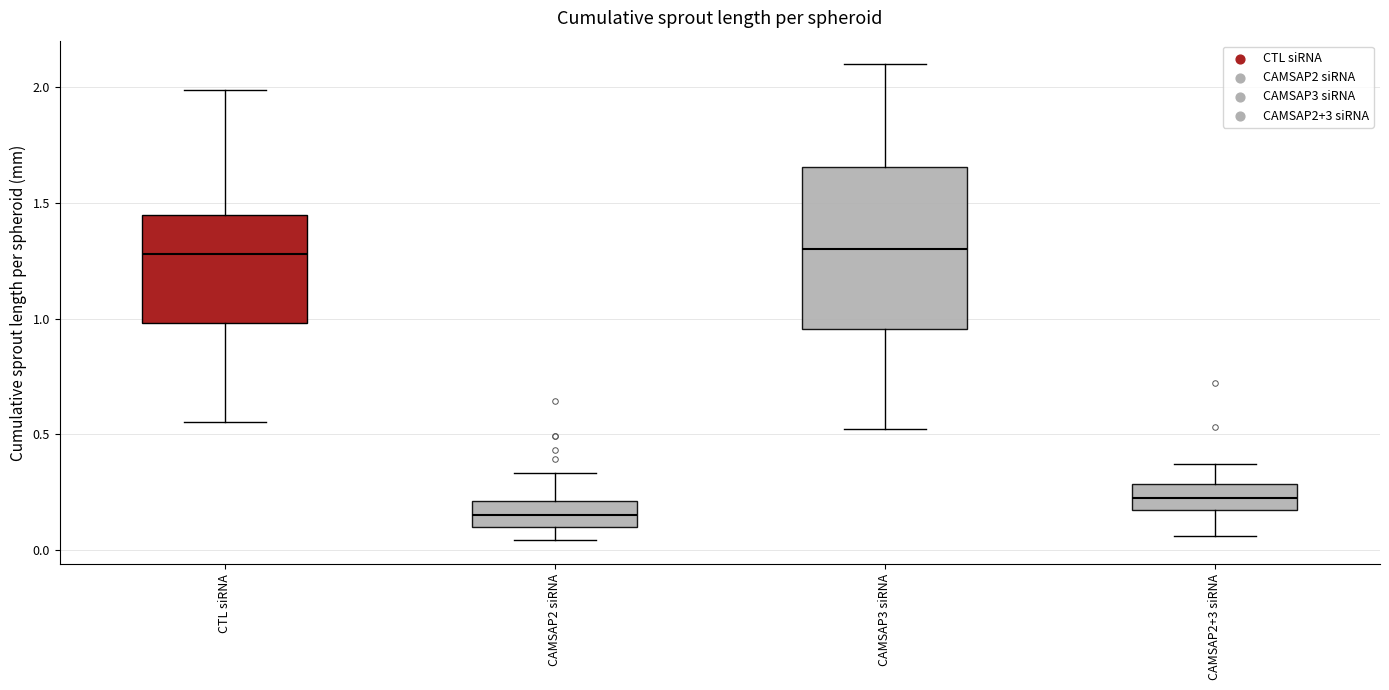

Reading left to right, read every box against the y-axis: the position of its median line, the range the box covers, and the ends of its whiskers. The values are not printed on the chart, so give them approximately, as read against the axis.

CTL siRNA: median 1.30, box 1.00 to 1.45, whiskers 0.55 to 2.00
CAMSAP2 siRNA: median 0.15, box 0.10 to 0.20, whiskers 0.05 to 0.35
CAMSAP3 siRNA: median 1.30, box 0.95 to 1.65, whiskers 0.50 to 2.10
CAMSAP2+3 siRNA: median 0.25, box 0.15 to 0.30, whiskers 0.05 to 0.35